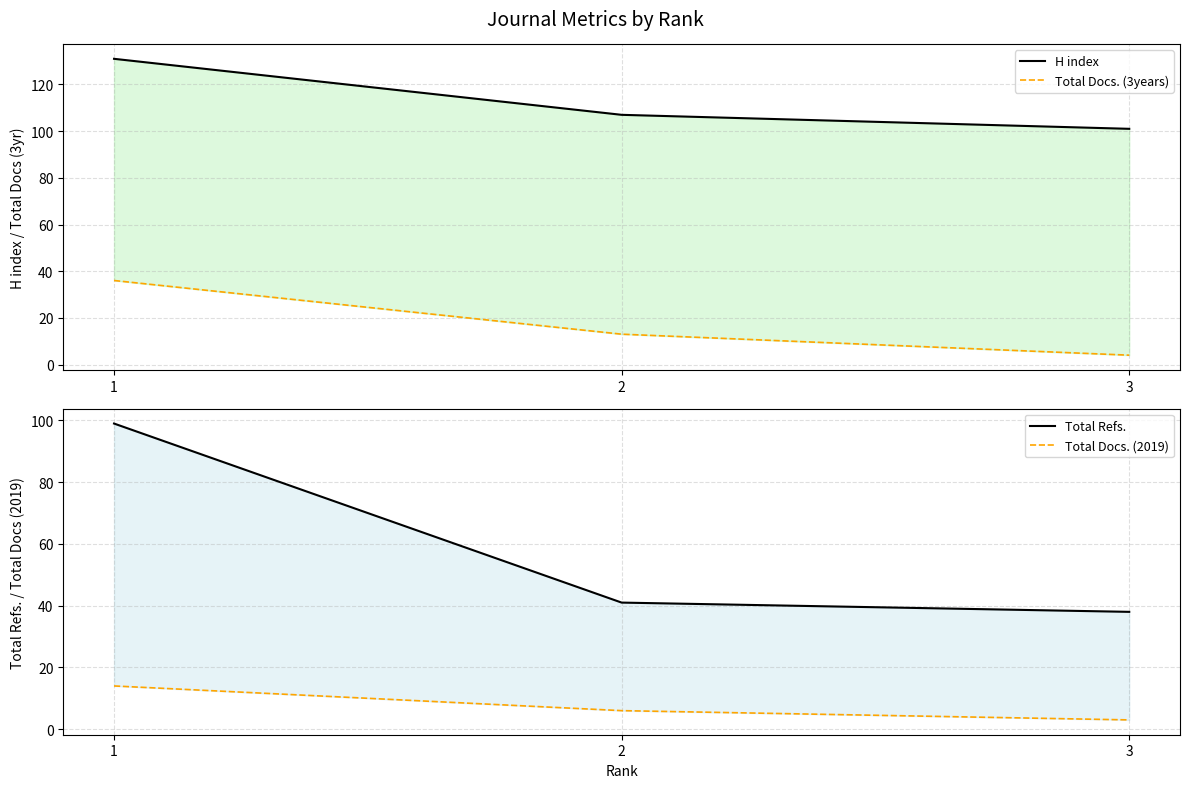

List the series in order of their peak value, lowest first.

Total Docs. (2019), Total Docs. (3years), Total Refs., H index